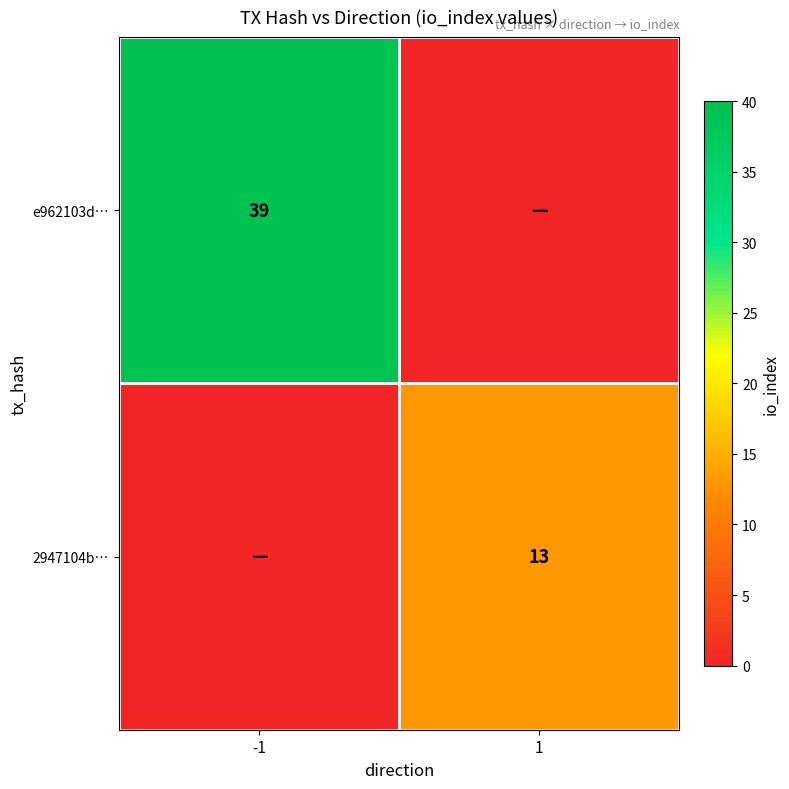

The 2947104b… series shows 13 at 1. True or false?

True